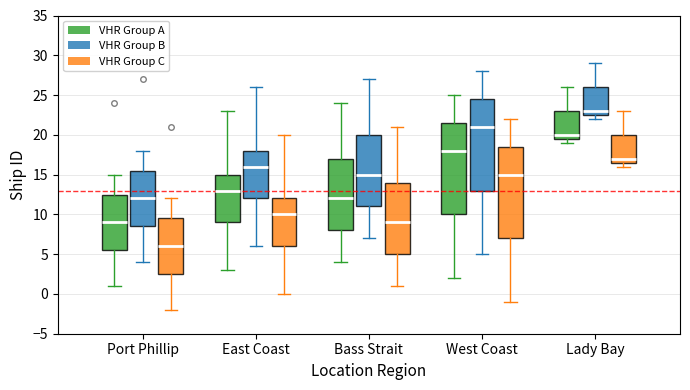

Reading left to right, read every box against the y-axis: the position of its median line, the range the box covers, and the ends of its whiskers. The values are not printed on the chart, so give them approximately, as read against the axis.

Port Phillip (VHR Group A): median 9.0, box 5.5 to 12.5, whiskers 1.0 to 15.0
Port Phillip (VHR Group B): median 12.0, box 8.5 to 15.5, whiskers 4.0 to 18.0
Port Phillip (VHR Group C): median 6.0, box 2.5 to 9.5, whiskers -2.0 to 12.0
East Coast (VHR Group A): median 13.0, box 9.0 to 15.0, whiskers 3.0 to 23.0
East Coast (VHR Group B): median 16.0, box 12.0 to 18.0, whiskers 6.0 to 26.0
East Coast (VHR Group C): median 10.0, box 6.0 to 12.0, whiskers 0.0 to 20.0
Bass Strait (VHR Group A): median 12.0, box 8.0 to 17.0, whiskers 4.0 to 24.0
Bass Strait (VHR Group B): median 15.0, box 11.0 to 20.0, whiskers 7.0 to 27.0
Bass Strait (VHR Group C): median 9.0, box 5.0 to 14.0, whiskers 1.0 to 21.0
West Coast (VHR Group A): median 18.0, box 10.0 to 21.5, whiskers 2.0 to 25.0
West Coast (VHR Group B): median 21.0, box 13.0 to 24.5, whiskers 5.0 to 28.0
West Coast (VHR Group C): median 15.0, box 7.0 to 18.5, whiskers -1.0 to 22.0
Lady Bay (VHR Group A): median 20.0, box 19.5 to 23.0, whiskers 19.0 to 26.0
Lady Bay (VHR Group B): median 23.0, box 22.5 to 26.0, whiskers 22.0 to 29.0
Lady Bay (VHR Group C): median 17.0, box 16.5 to 20.0, whiskers 16.0 to 23.0